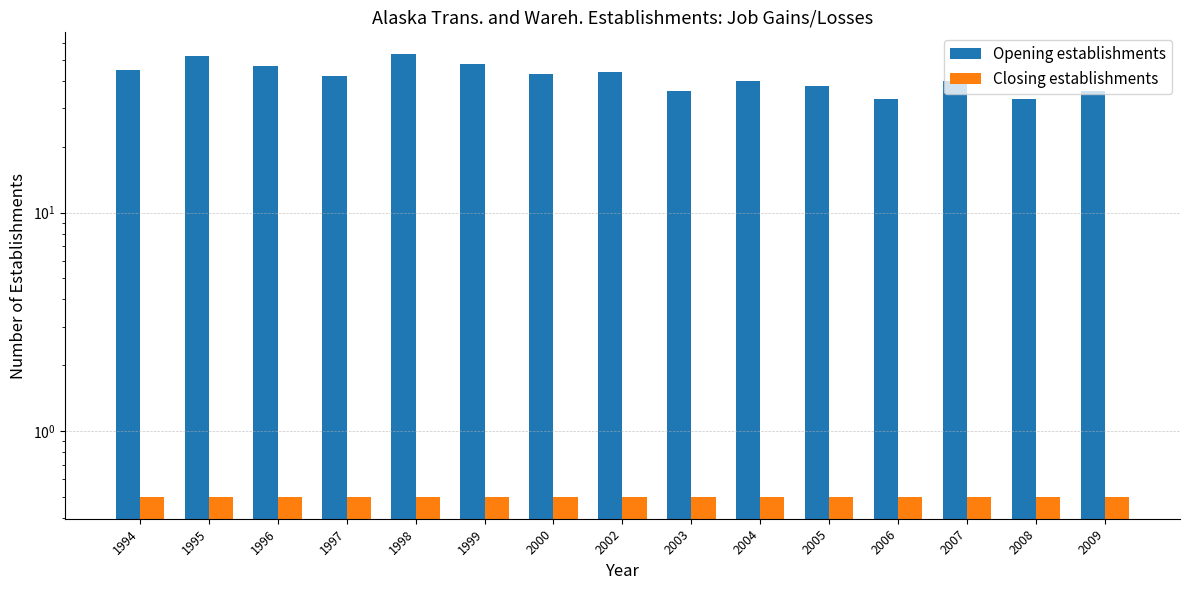

What are all the series names shown in the legend?

Opening establishments, Closing establishments